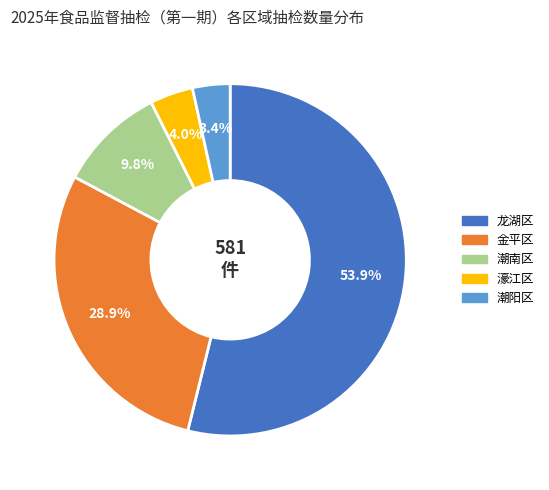

To the nearest percent, what portion does 潮南区 represent?

10%